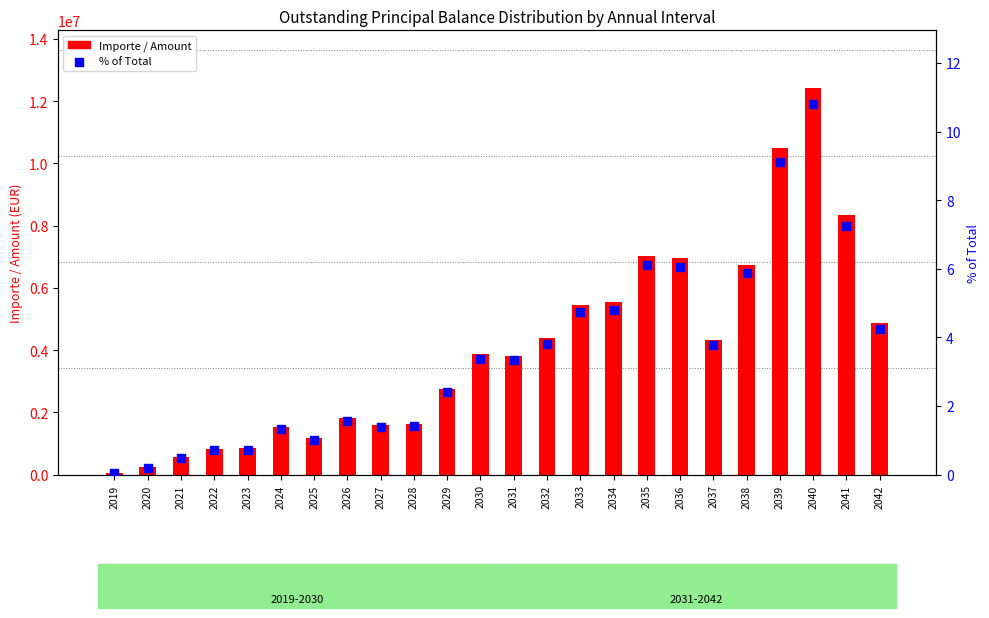

Which series has the largest total across all categories?

Importe / Amount